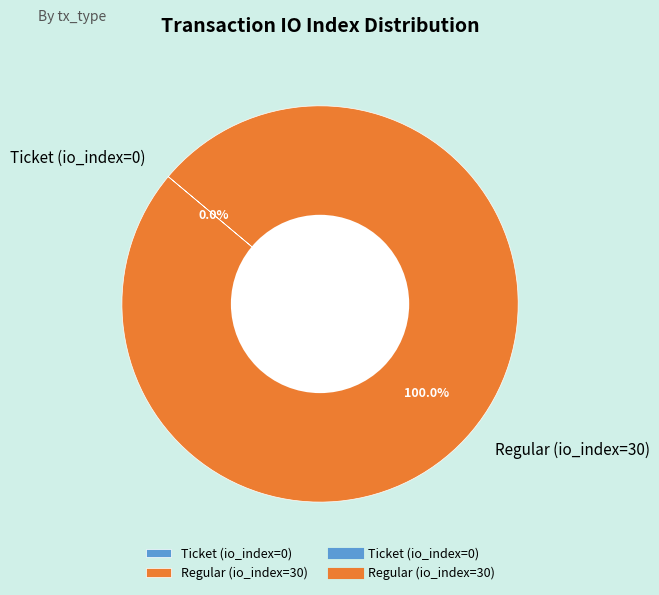

Combined, do Regular (io_index=30) and Ticket (io_index=0) account for over 50%?

Yes